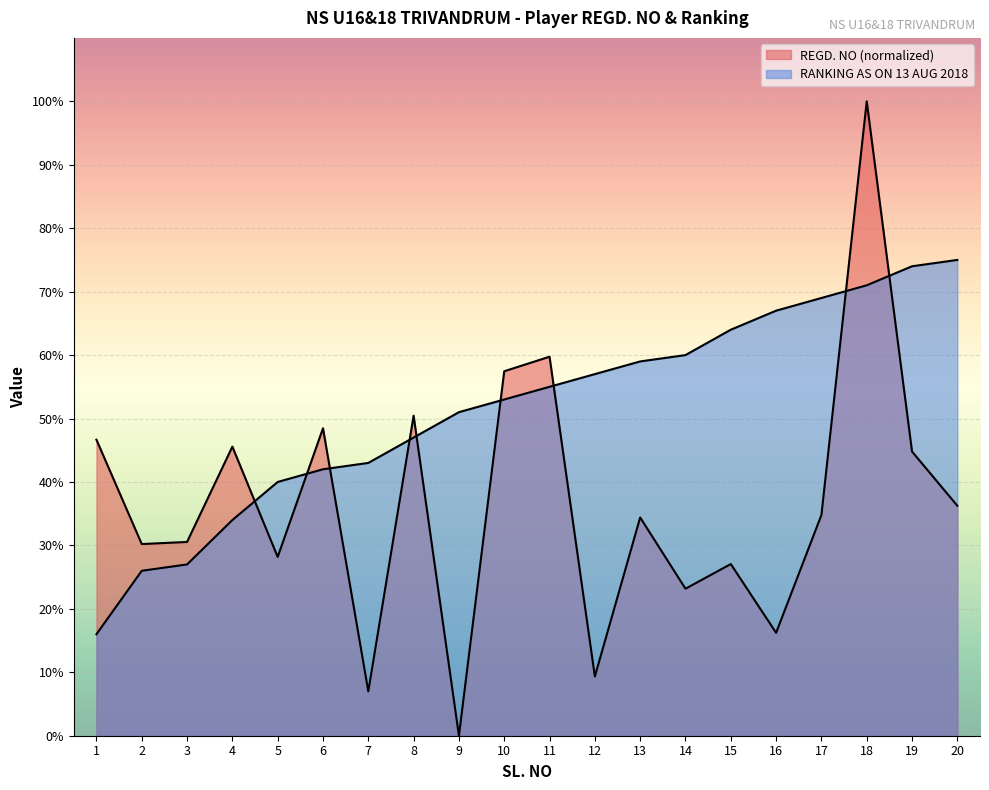

Rank the series by their average value, from highest to lowest.

RANKING AS ON 13 AUG 2018, REGD. NO